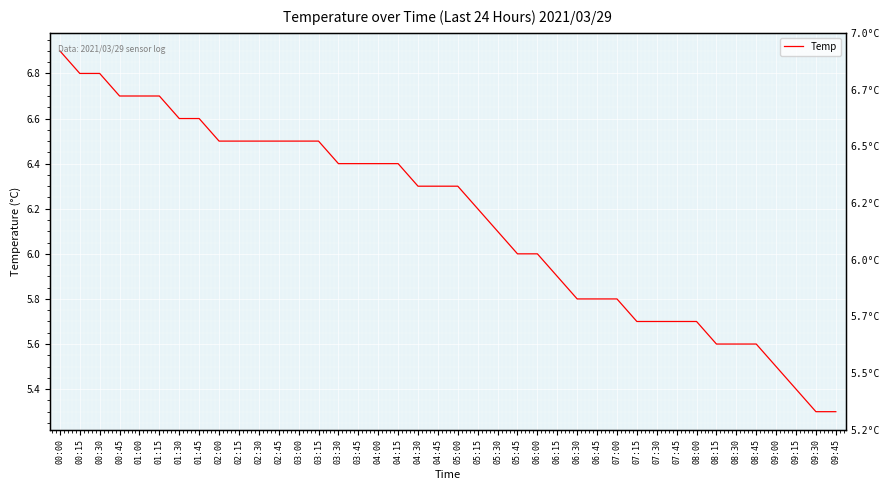

List the labels in order of value, largest first.

00:00, 00:15, 00:30, 00:45, 01:00, 01:15, 01:30, 01:45, 02:00, 02:15, 02:30, 02:45, 03:00, 03:15, 03:30, 03:45, 04:00, 04:15, 04:30, 04:45, 05:00, 05:15, 05:30, 05:45, 06:00, 06:15, 06:30, 06:45, 07:00, 07:15, 07:30, 07:45, 08:00, 08:15, 08:30, 08:45, 09:00, 09:15, 09:30, 09:45